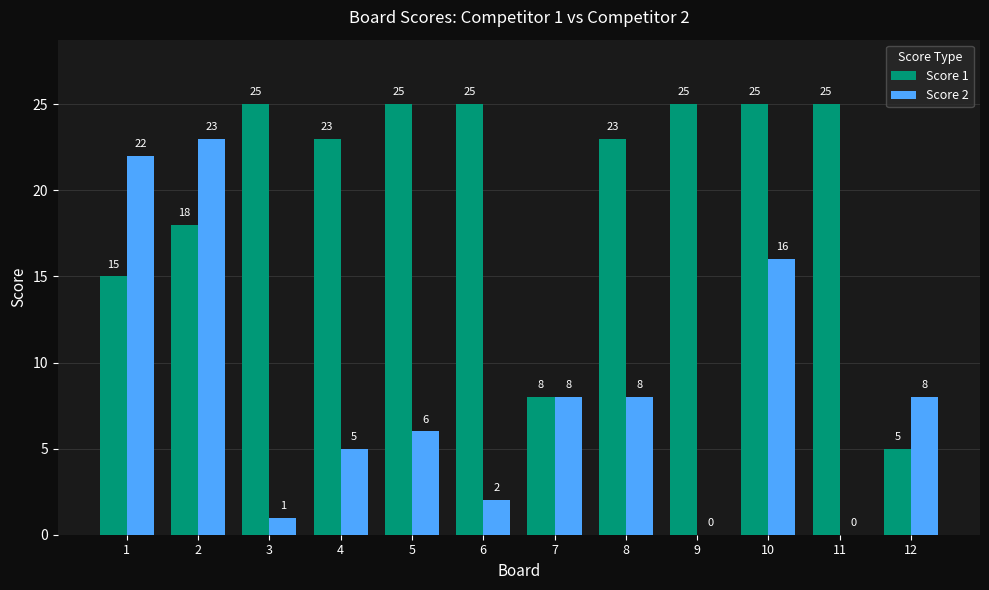

What is the sum of the Score 1 values at 10 and 12?

30